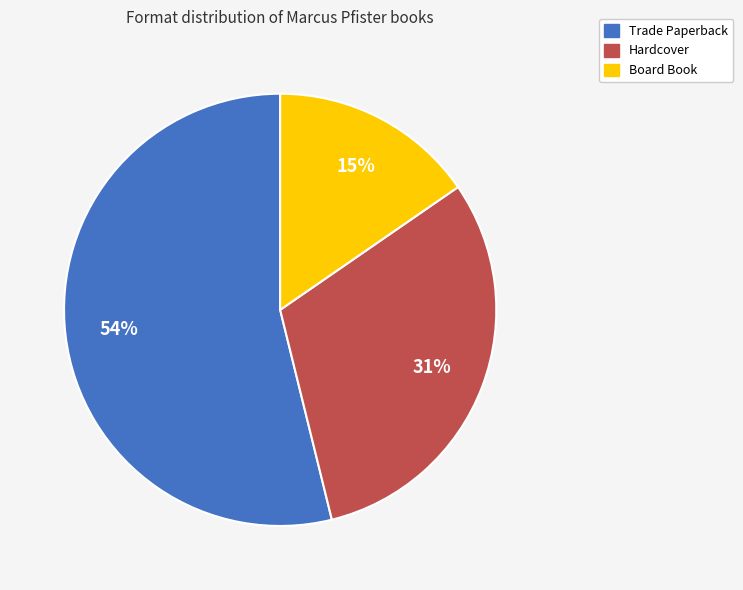

The Hardcover slice represents 22% of the pie. True or false?

False